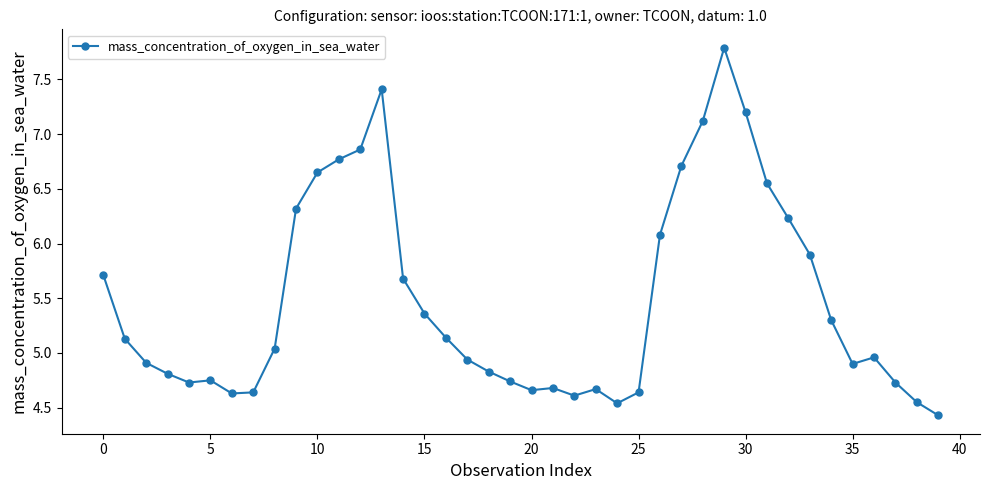

What is the difference between the second highest and minimum values?

3.0